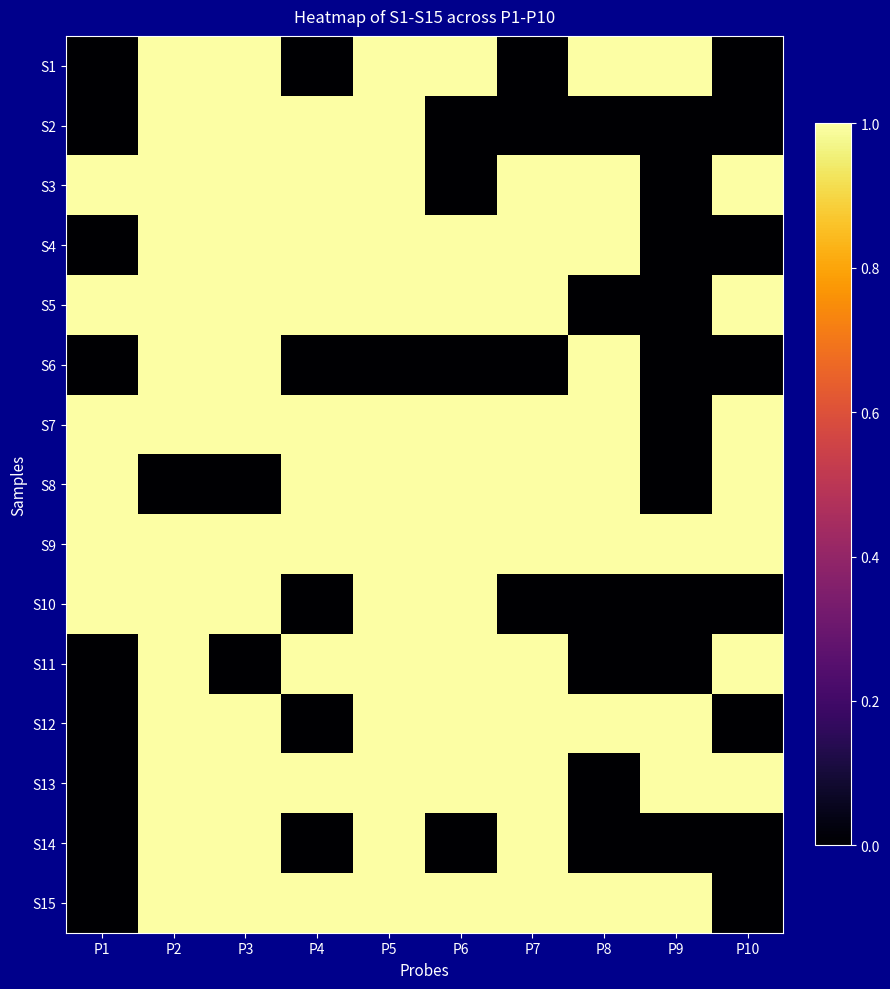

Reading left to right, extract all data points from this chart.

S1: P1=0	P2=1	P3=1	P4=0	P5=1	P6=1	P7=0	P8=1	P9=1	P10=0
S2: P1=0	P2=1	P3=1	P4=1	P5=1	P6=0	P7=0	P8=0	P9=0	P10=0
S3: P1=1	P2=1	P3=1	P4=1	P5=1	P6=0	P7=1	P8=1	P9=0	P10=1
S4: P1=0	P2=1	P3=1	P4=1	P5=1	P6=1	P7=1	P8=1	P9=0	P10=0
S5: P1=1	P2=1	P3=1	P4=1	P5=1	P6=1	P7=1	P8=0	P9=0	P10=1
S6: P1=0	P2=1	P3=1	P4=0	P5=0	P6=0	P7=0	P8=1	P9=0	P10=0
S7: P1=1	P2=1	P3=1	P4=1	P5=1	P6=1	P7=1	P8=1	P9=0	P10=1
S8: P1=1	P2=0	P3=0	P4=1	P5=1	P6=1	P7=1	P8=1	P9=0	P10=1
S9: P1=1	P2=1	P3=1	P4=1	P5=1	P6=1	P7=1	P8=1	P9=1	P10=1
S10: P1=1	P2=1	P3=1	P4=0	P5=1	P6=1	P7=0	P8=0	P9=0	P10=0
S11: P1=0	P2=1	P3=0	P4=1	P5=1	P6=1	P7=1	P8=0	P9=0	P10=1
S12: P1=0	P2=1	P3=1	P4=0	P5=1	P6=1	P7=1	P8=1	P9=1	P10=0
S13: P1=0	P2=1	P3=1	P4=1	P5=1	P6=1	P7=1	P8=0	P9=1	P10=1
S14: P1=0	P2=1	P3=1	P4=0	P5=1	P6=0	P7=1	P8=0	P9=0	P10=0
S15: P1=0	P2=1	P3=1	P4=1	P5=1	P6=1	P7=1	P8=1	P9=1	P10=0